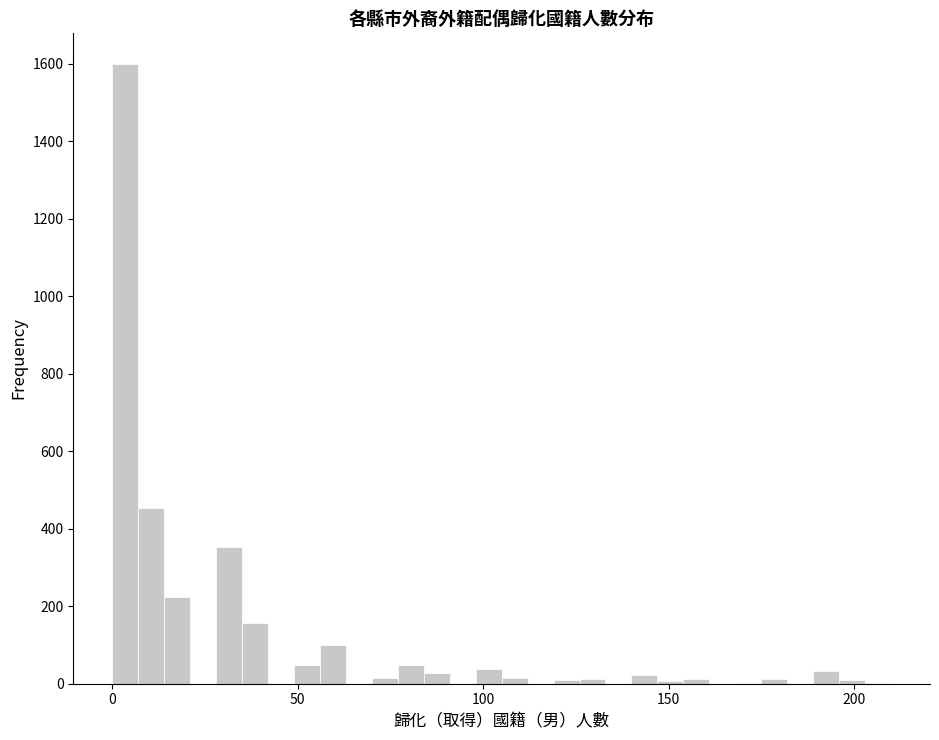

Read against the x-axis, roughly where is the centre of the tallest bar?

5